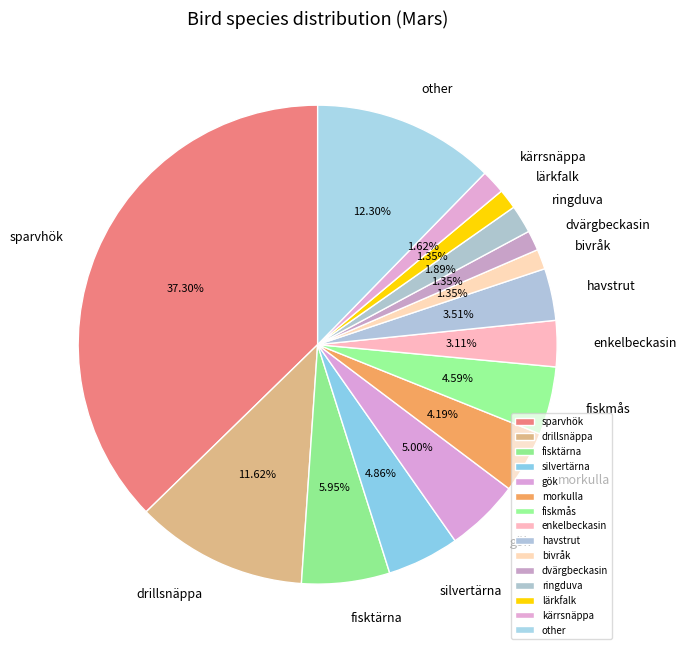

What portion of the pie excludes ringduva?

98.1%